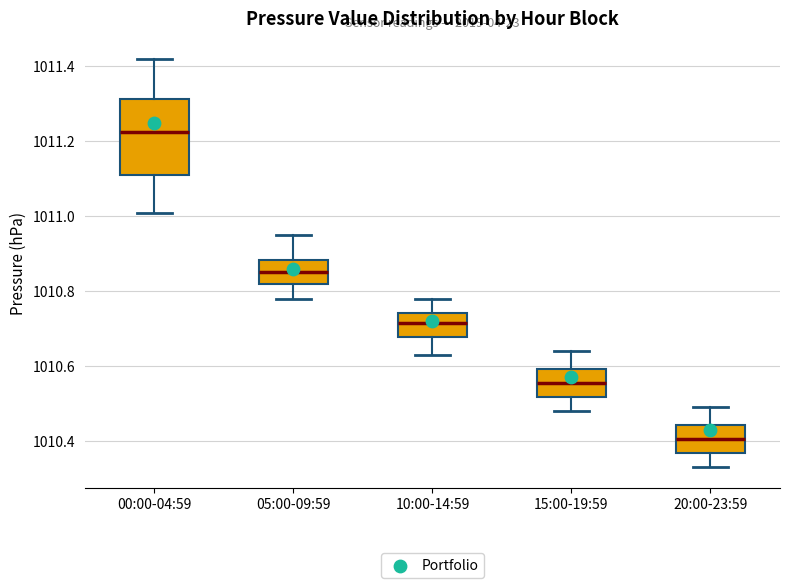

Where is the lower edge of the box for 05:00-09:59 on the y-axis? The values are not printed on the chart, so give them approximately, as read against the axis.

1010.82